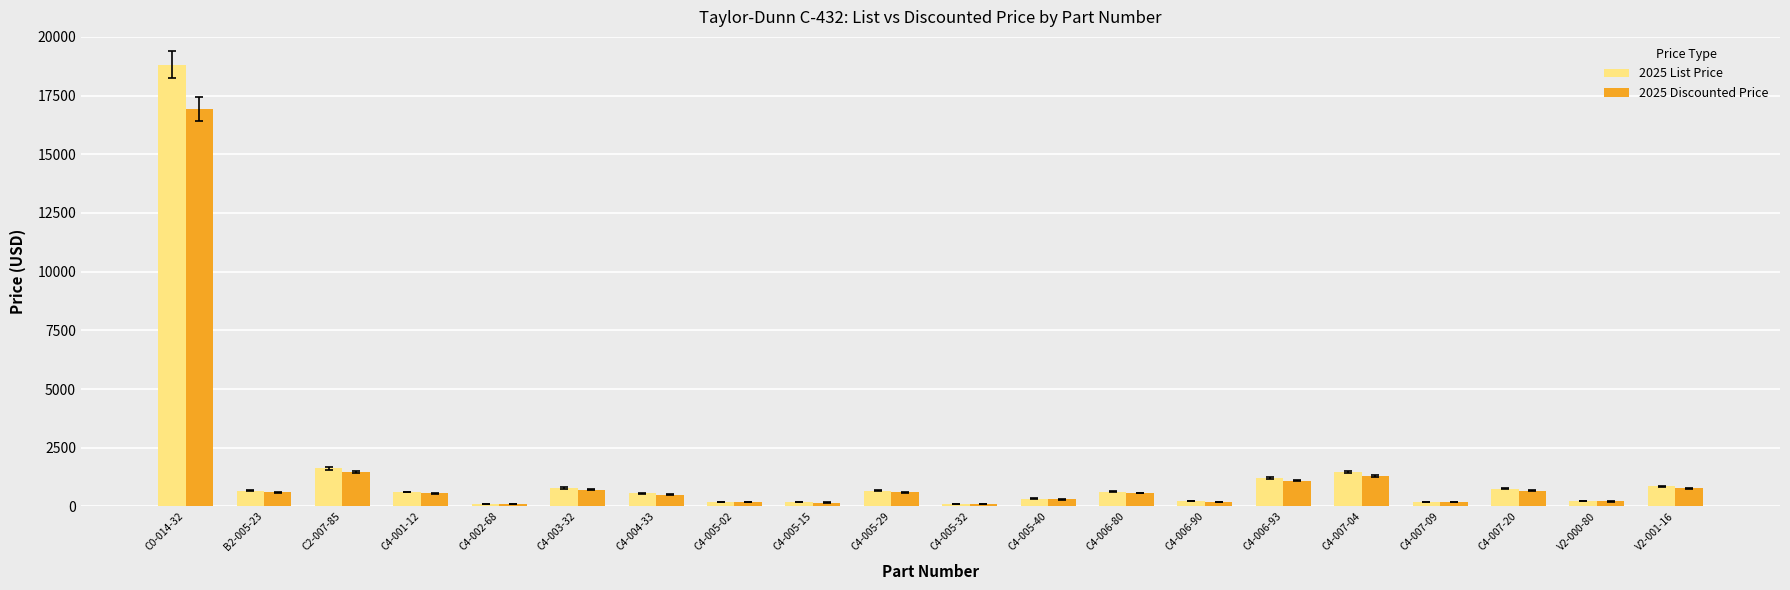

Which series has the largest range (max minus min)?

2025 List Price